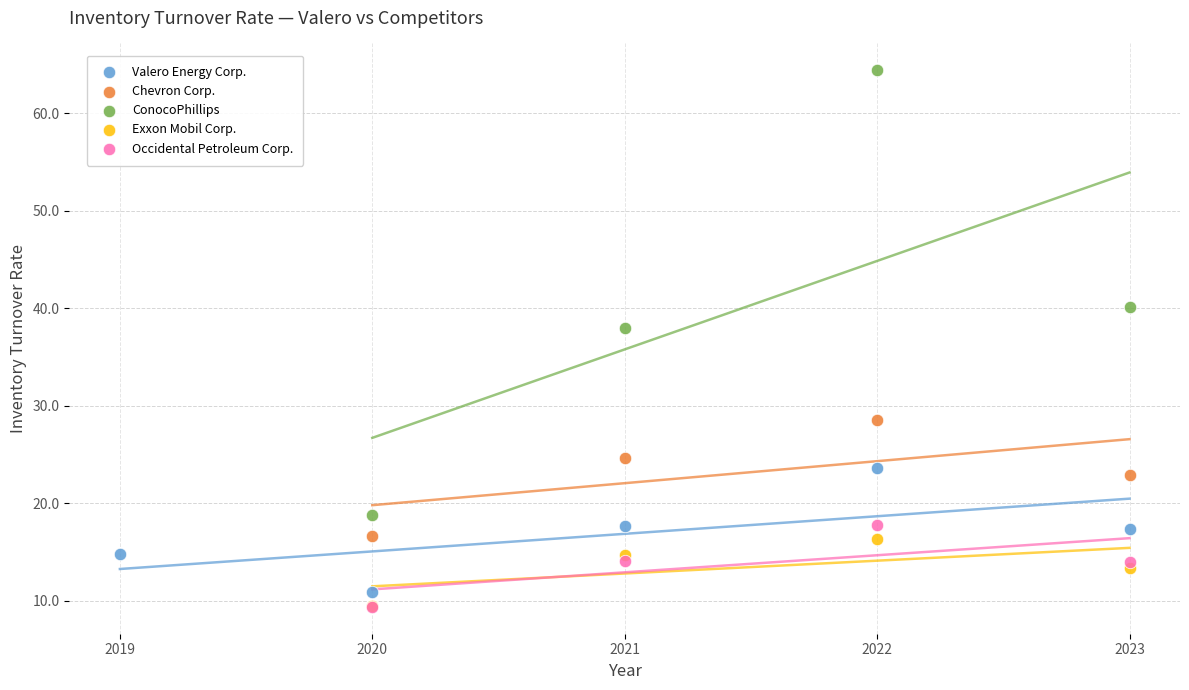

Which series reaches the maximum Y coordinate?

ConocoPhillips